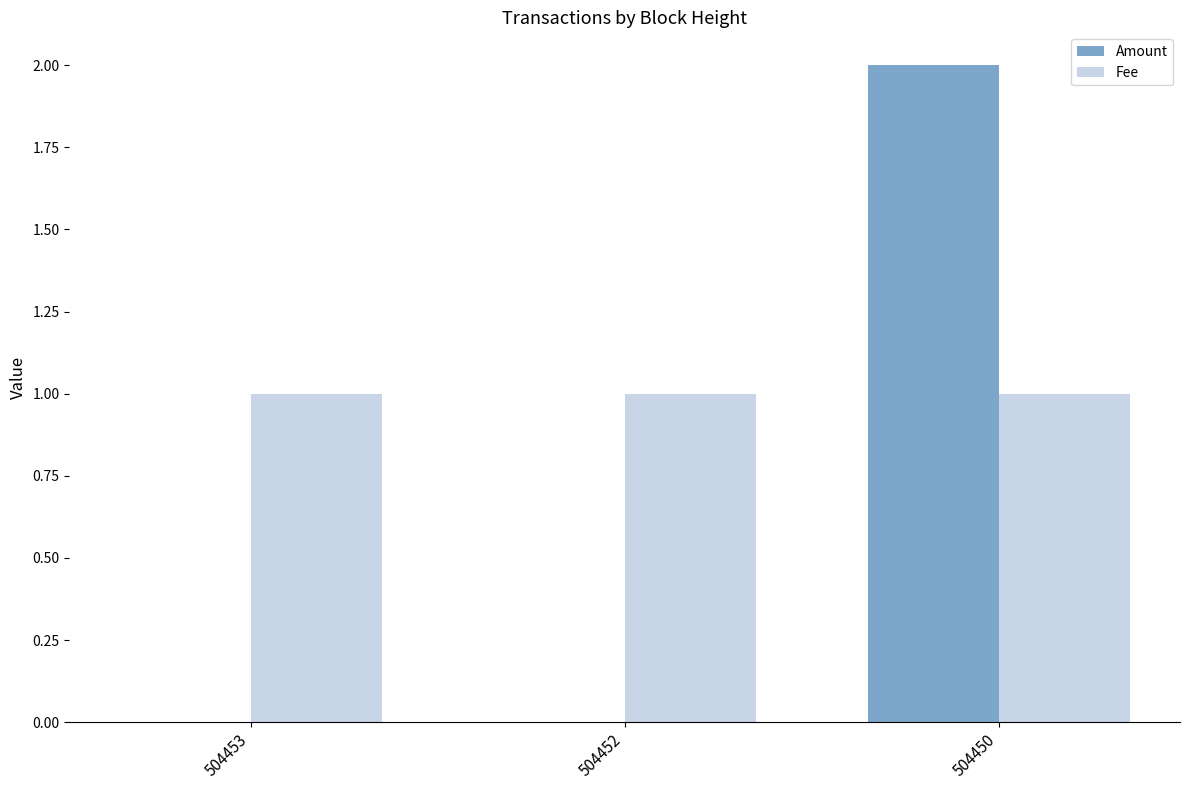

What is the maximum value for Fee?

1